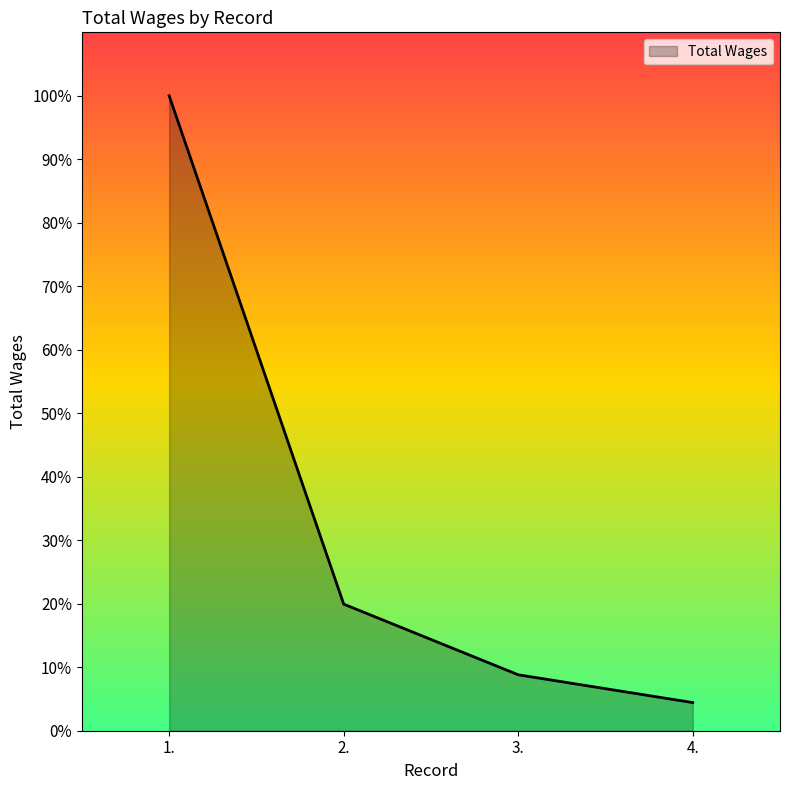

Does the chart have visible grid lines?

No